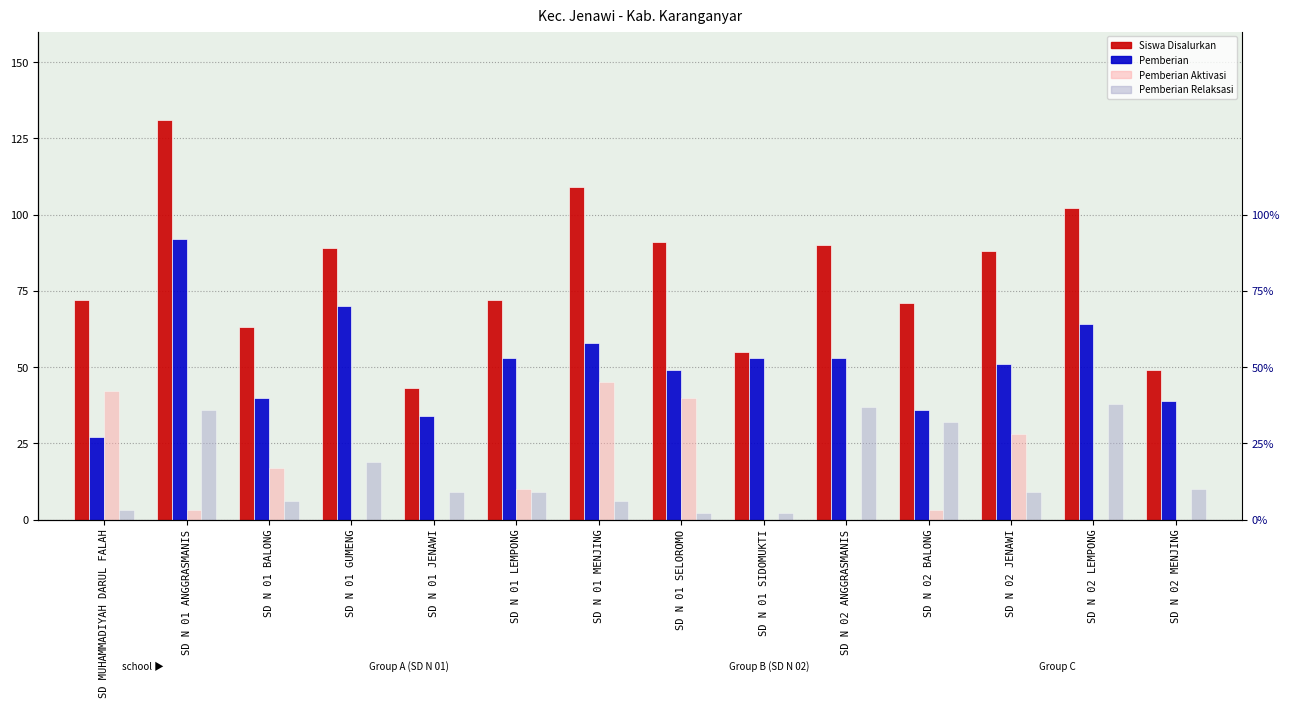

What is the difference between the Pemberian Aktivasi values at SD N 01 BALONG and SD N 01 SIDOMUKTI?

17